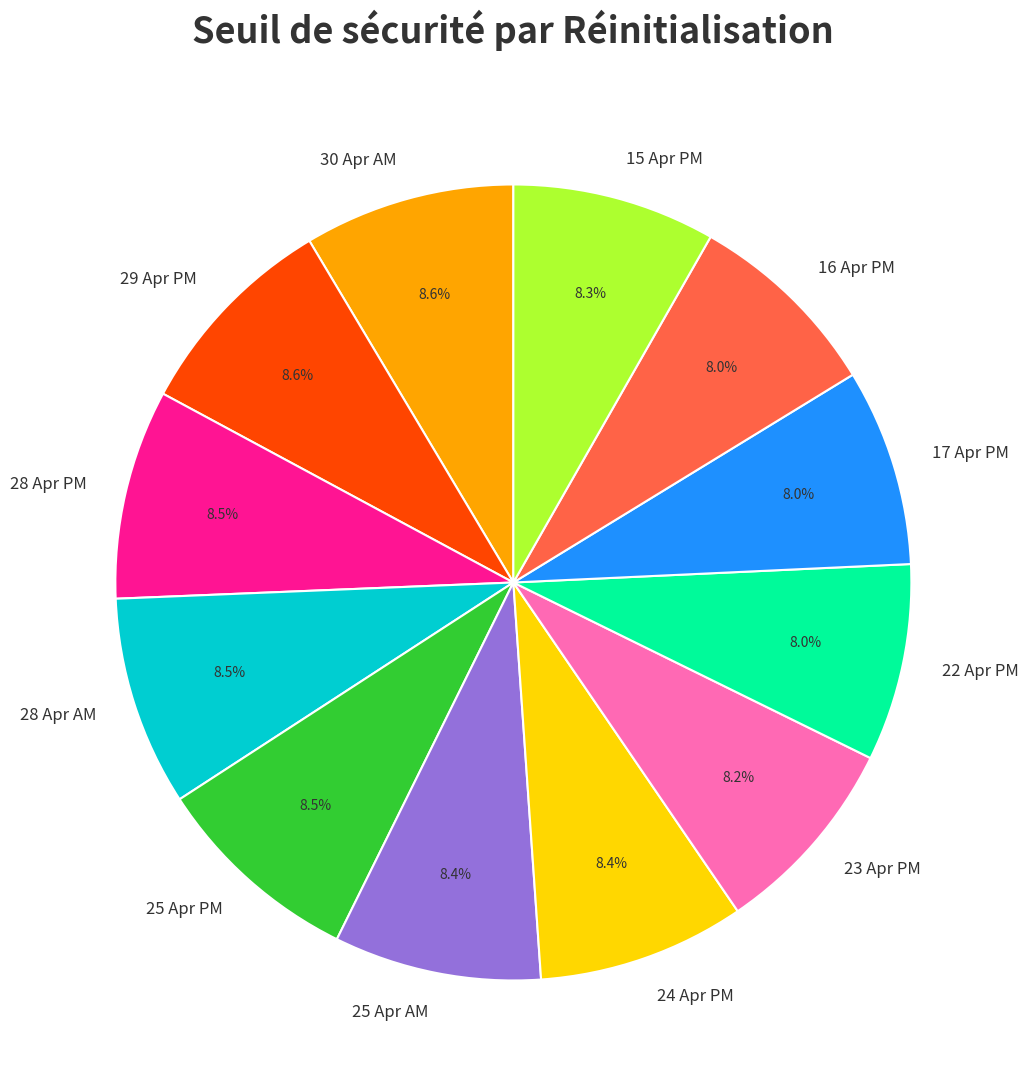

Does 29 Apr PM represent more than half of the total?

No